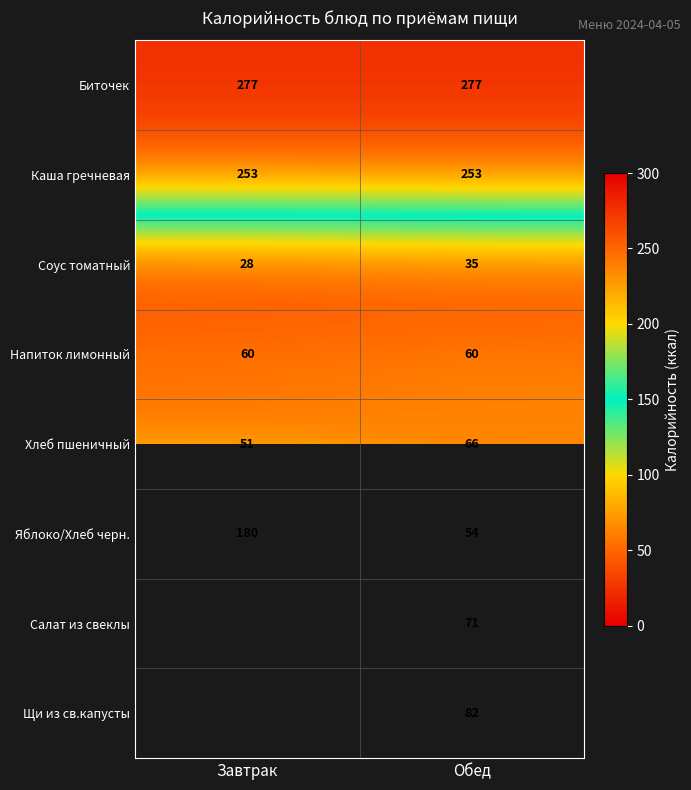

What is the difference between the maximum and minimum values in the Соус томатный series?

7